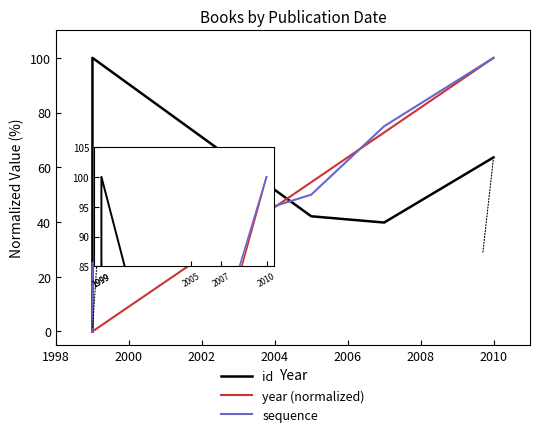

Is this an area chart (filled region under the line)?

No